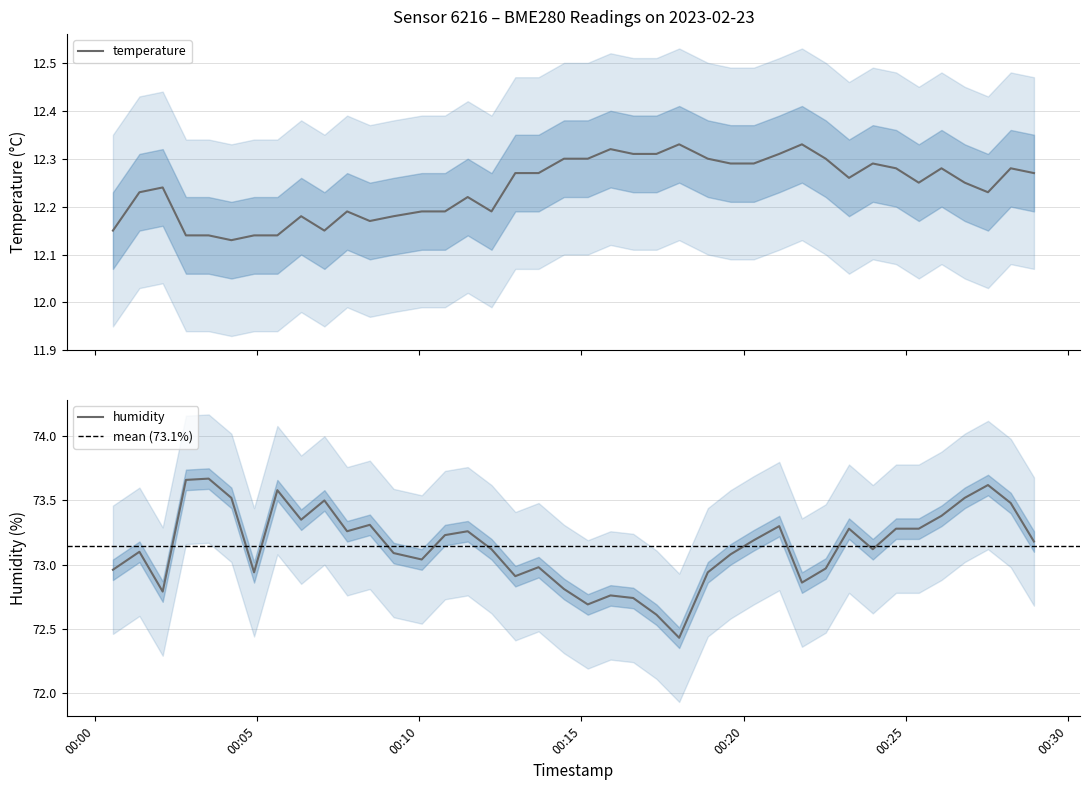

True or false: temperature and humidity intersect in this chart.

False